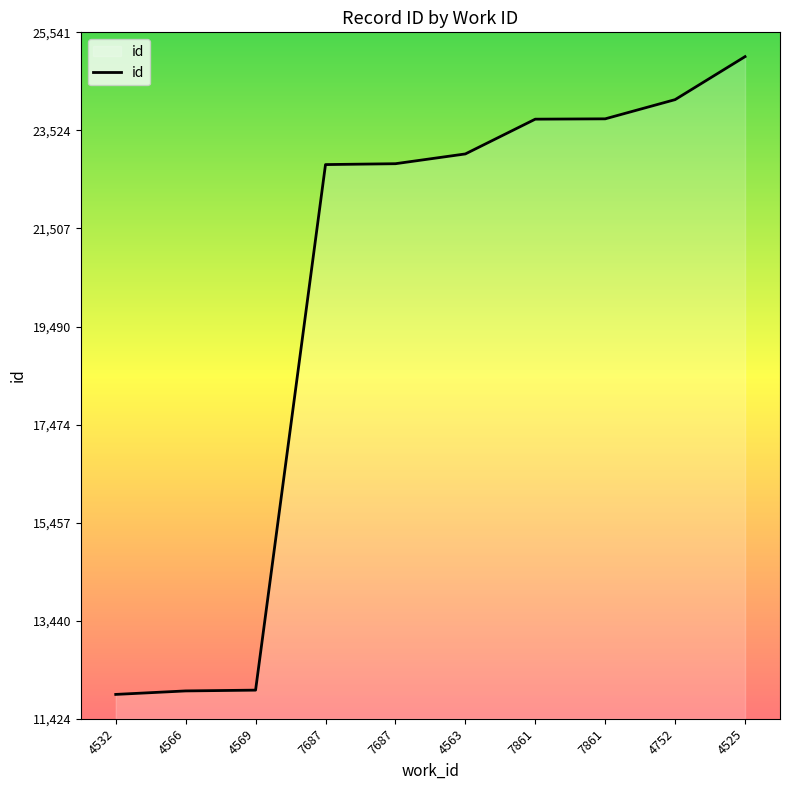

Does the chart display data point markers on the line(s)?

No